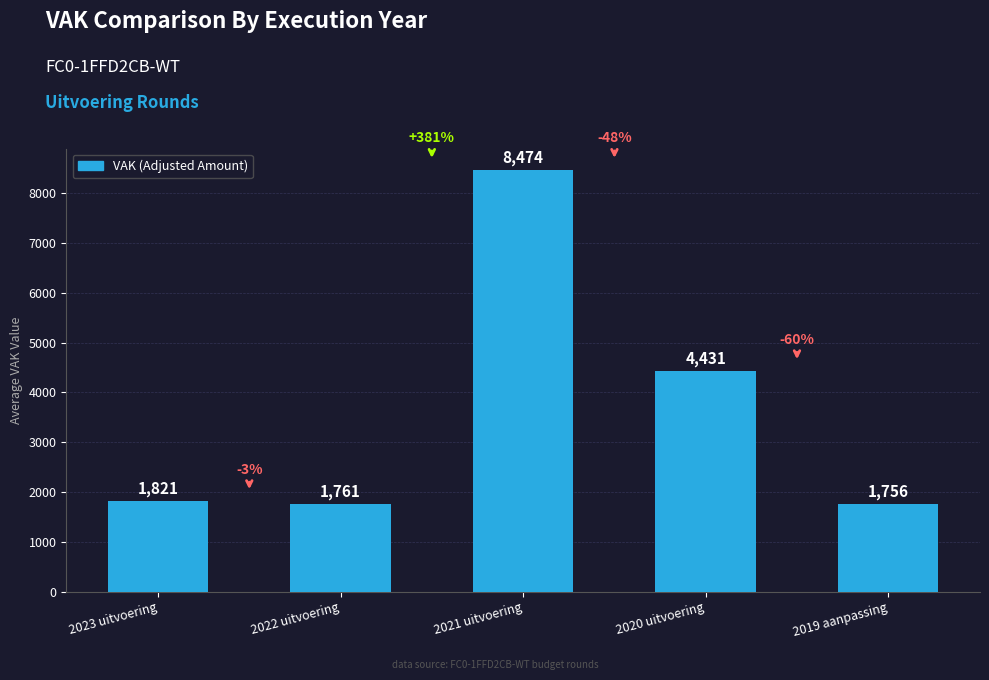

Reading right to left, what are all the values shown in this chart?

1756	4431	8474	1761	1821